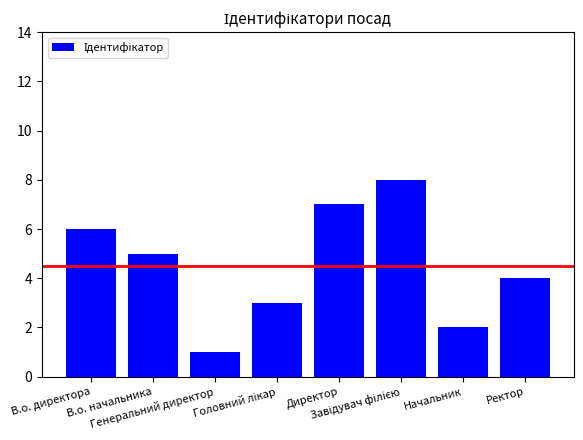

True or false: the data shows 4 at Ректор.

True